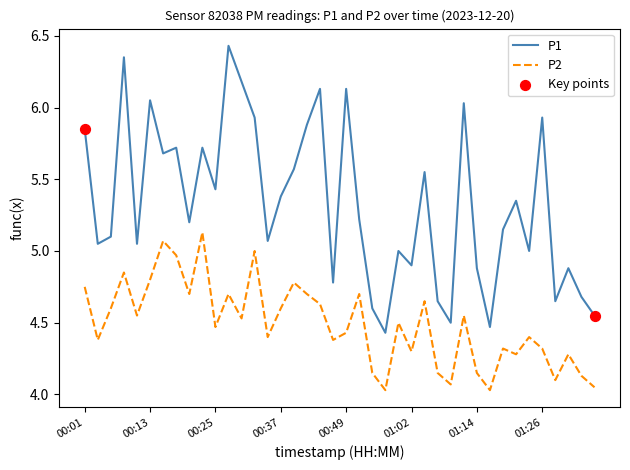

Which series has the largest total across all categories?

P1